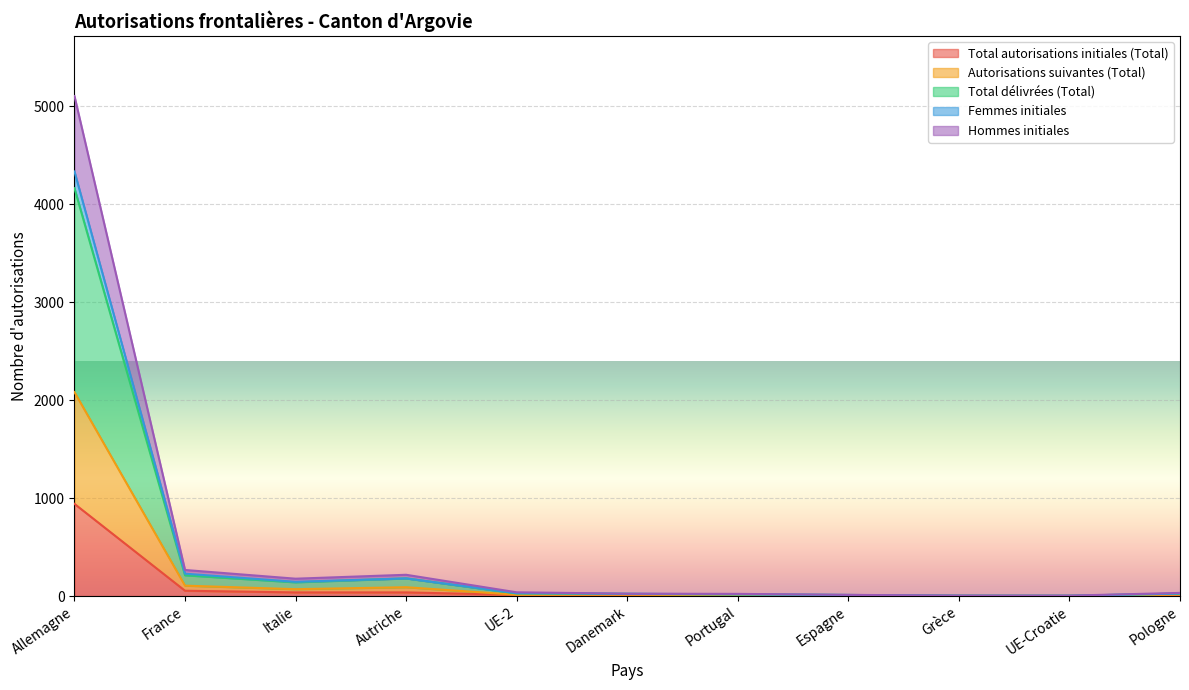

What is the value of the Hommes initiales point at the 3rd from the left?

177